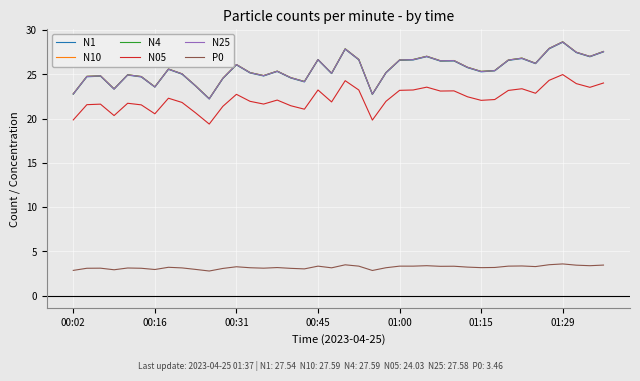

True or false: P0 and N1 cross at least once.

False